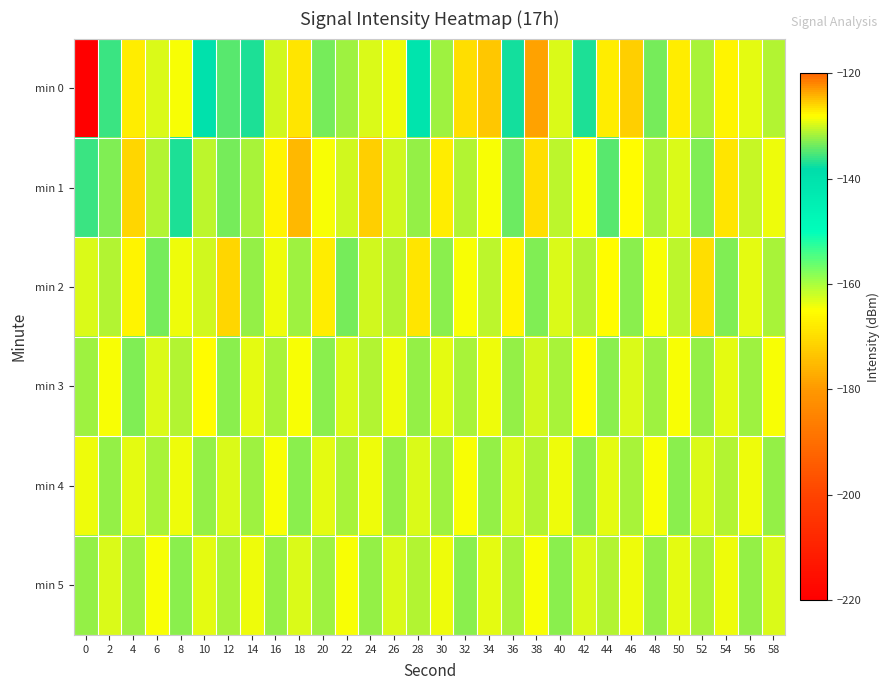

At which category does the chart reach its peak across all series?

38